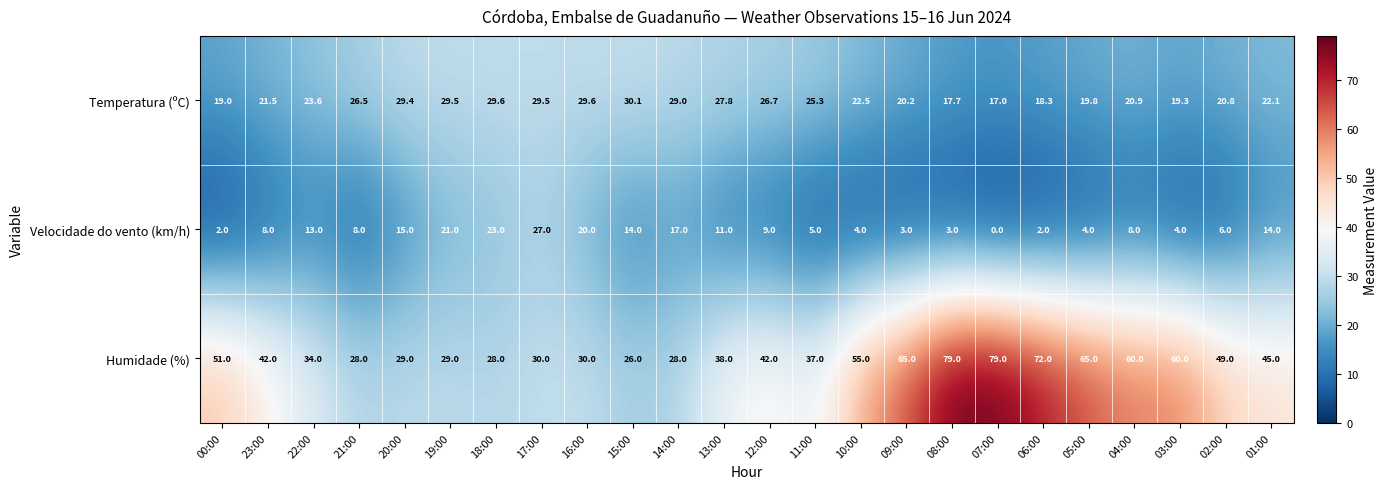

At which label is Velocidade do vento (km/h) closest to 13?

22:00